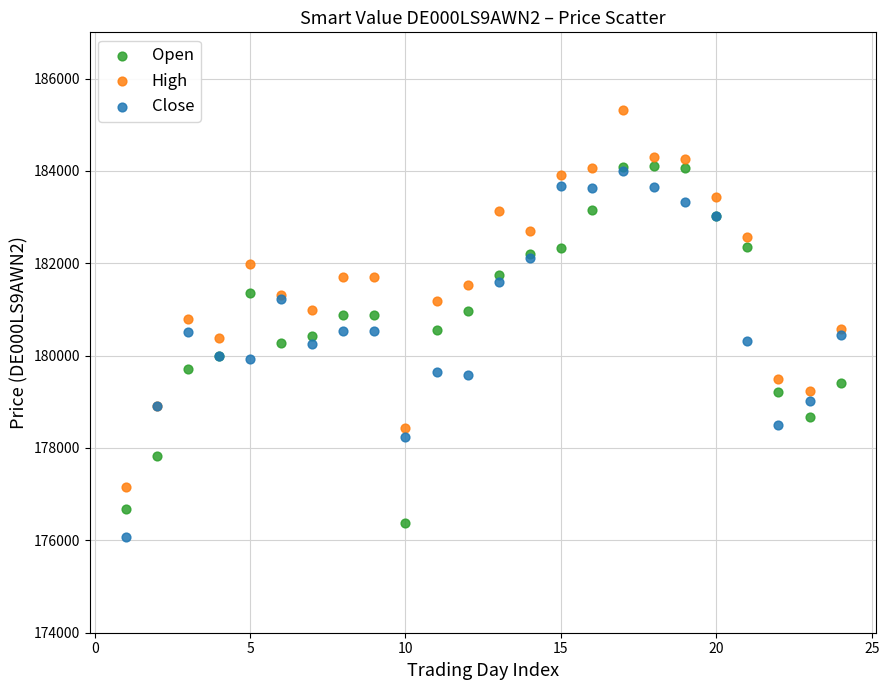

Which series has the widest spread of Y values?

High